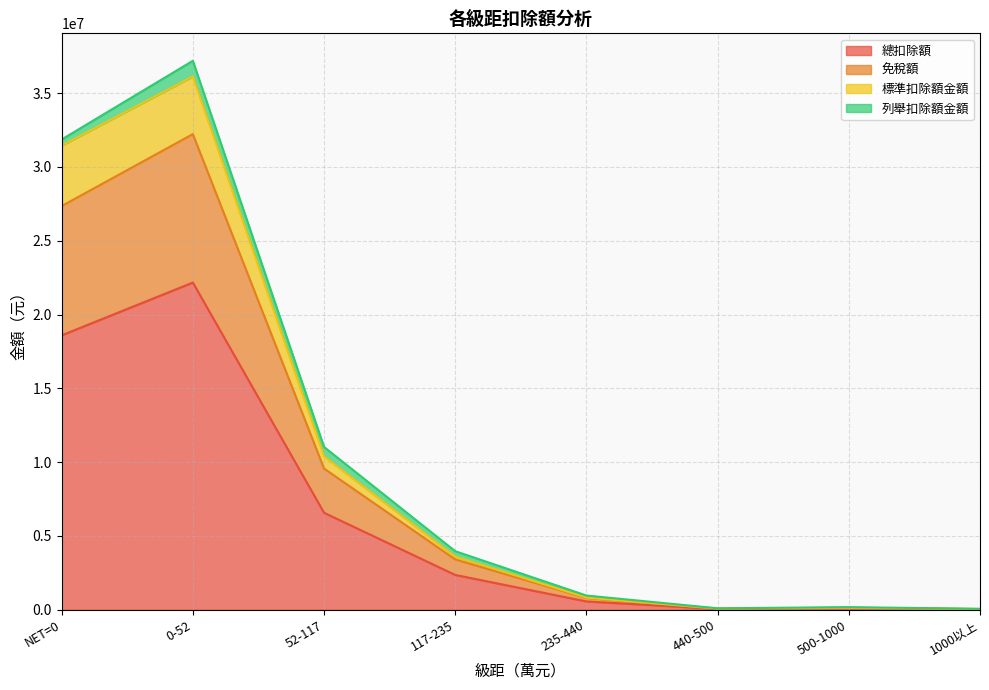

List the labels in order of 免稅額 value, smallest first.

1000以上, 440-500, 500-1000, 235-440, 117-235, 52-117, NET=0, 0-52